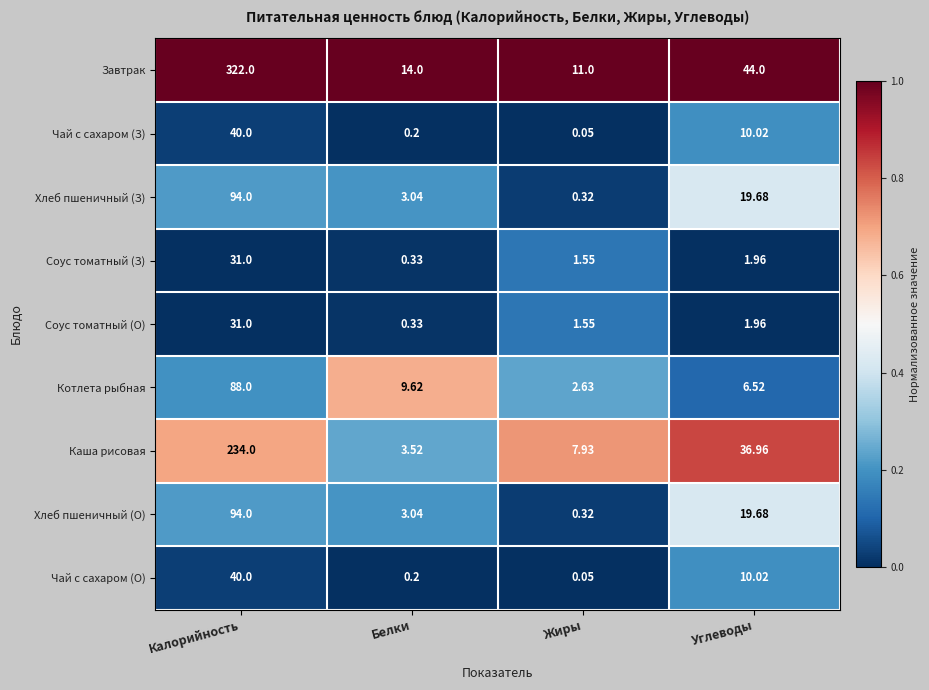

List the labels in order of Соус томатный (З) value, largest first.

Калорийность, Углеводы, Жиры, Белки